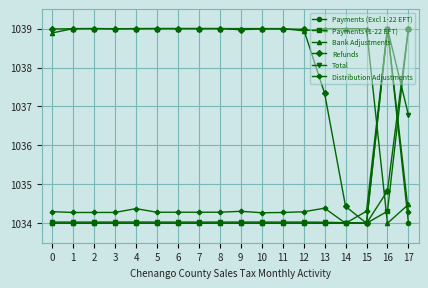

What is the value of the Total point at the 9th from the left?

1034.0